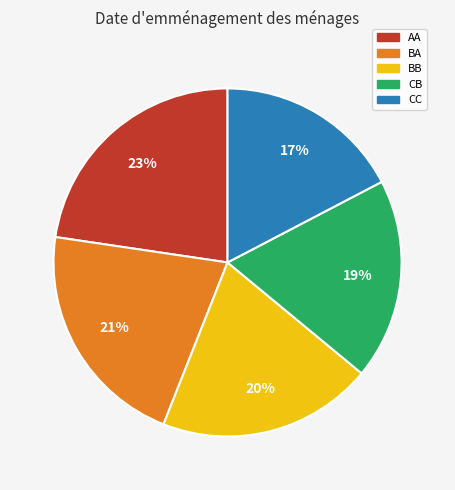

Do CC and BB together represent more than half of the pie?

No